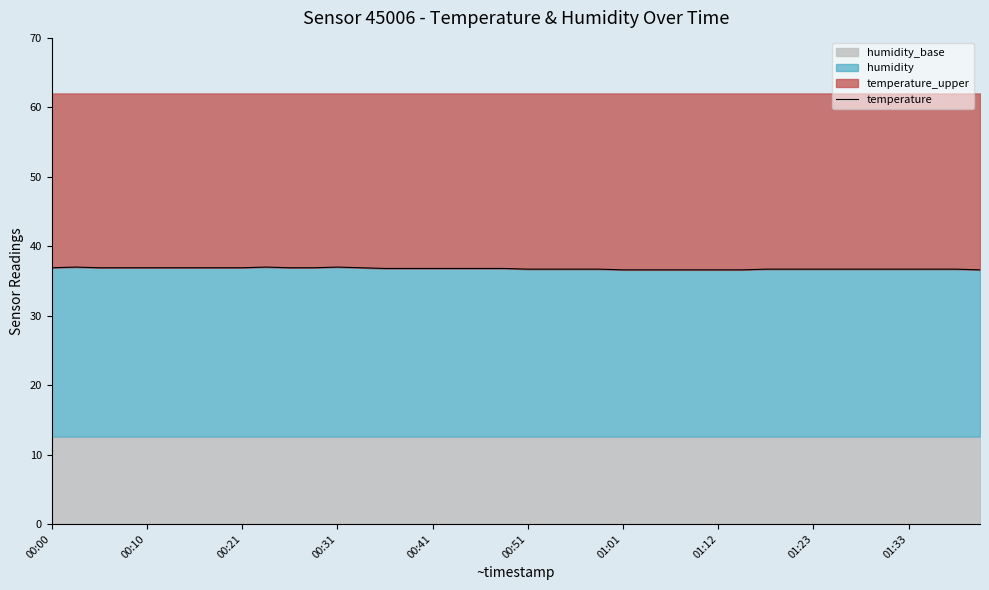

Which has a higher value, 32 or 01:01?

01:01